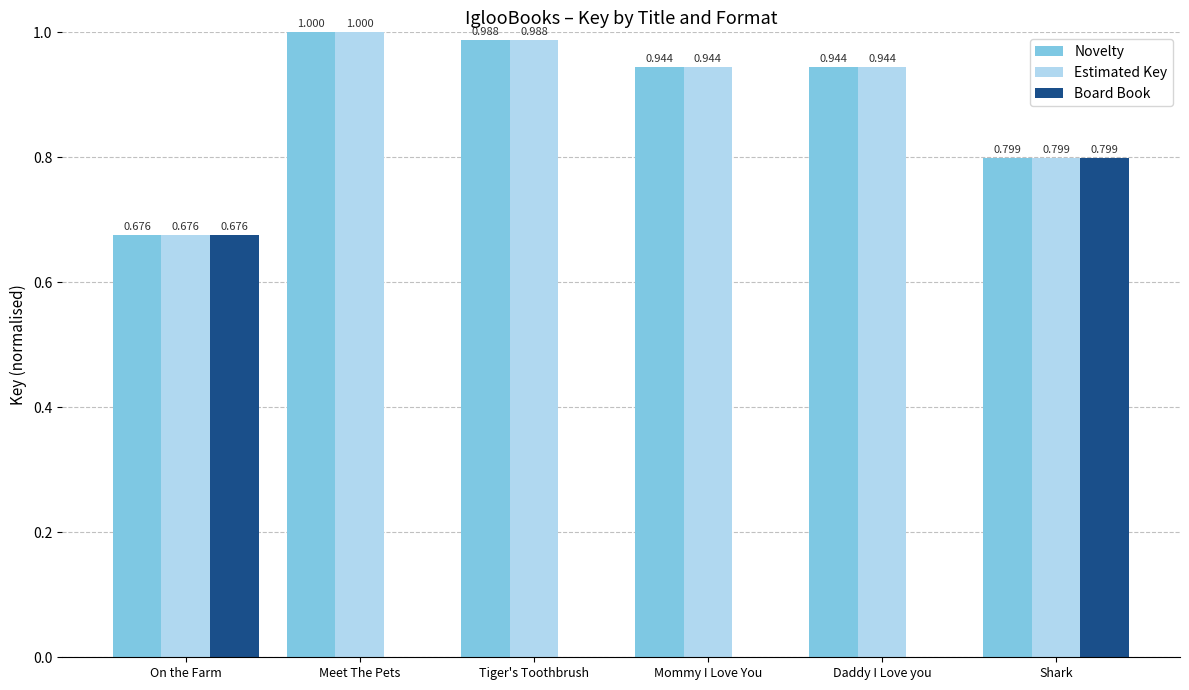

What are all the series names shown in the legend?

Novelty, Estimated Key, Board Book